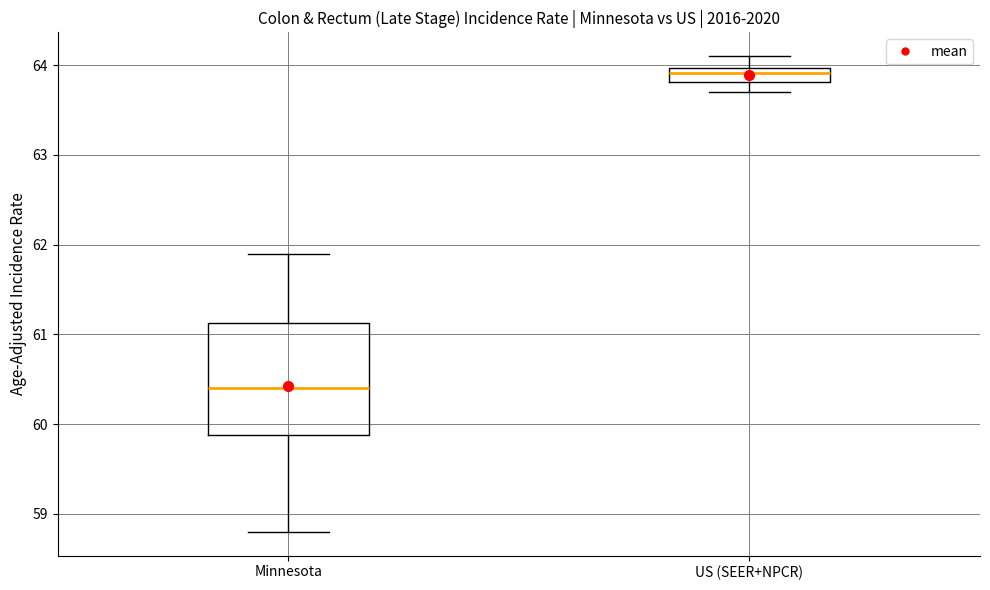

Comparing the boxes themselves (not the whiskers), which one is the tallest?

Minnesota